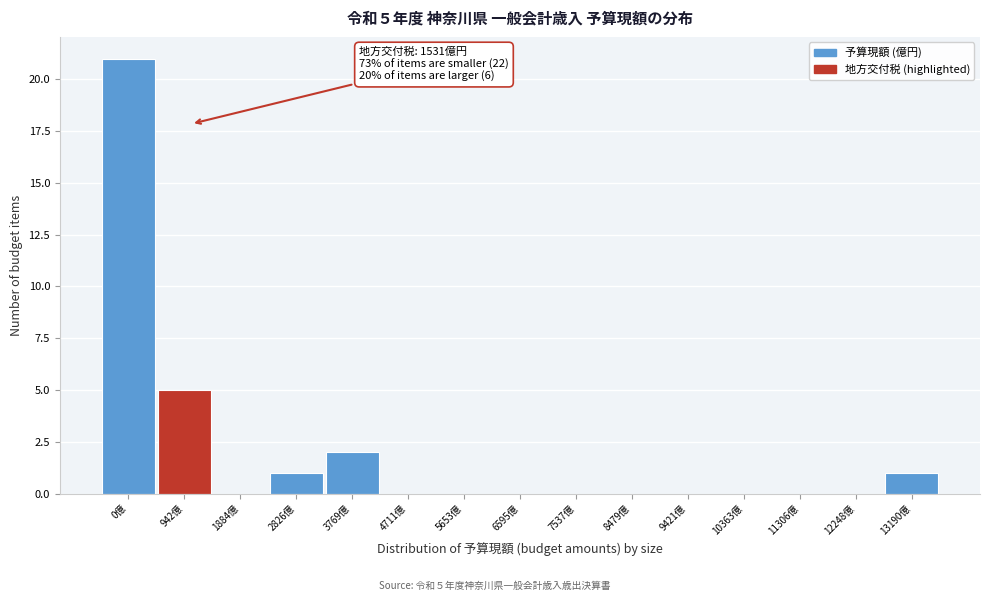

Reading right to left, what are all the values shown in this chart?

13190億=1	12248億=0	11306億=0	10363億=0	9421億=0	8479億=0	7537億=0	6595億=0	5653億=0	4711億=0	3769億=2	2826億=1	1884億=0	942億=5	0億=21